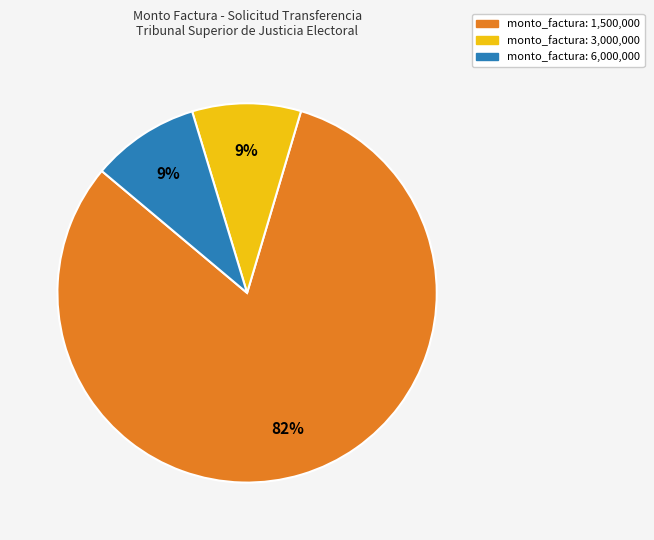

How many slices are in this pie chart?

3